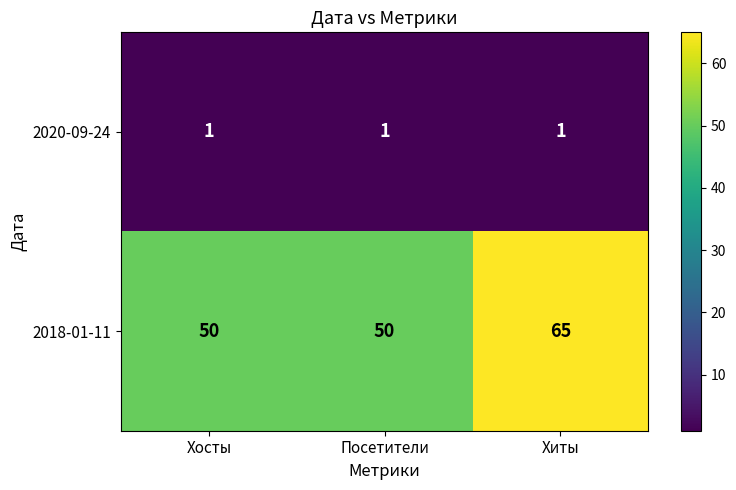

What is the total value across all series at Посетители?

51